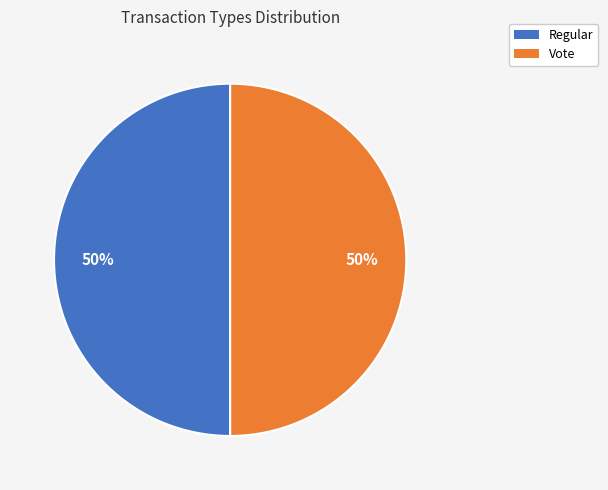

Approximately how many times larger is the value at Vote compared to Regular?

1.0